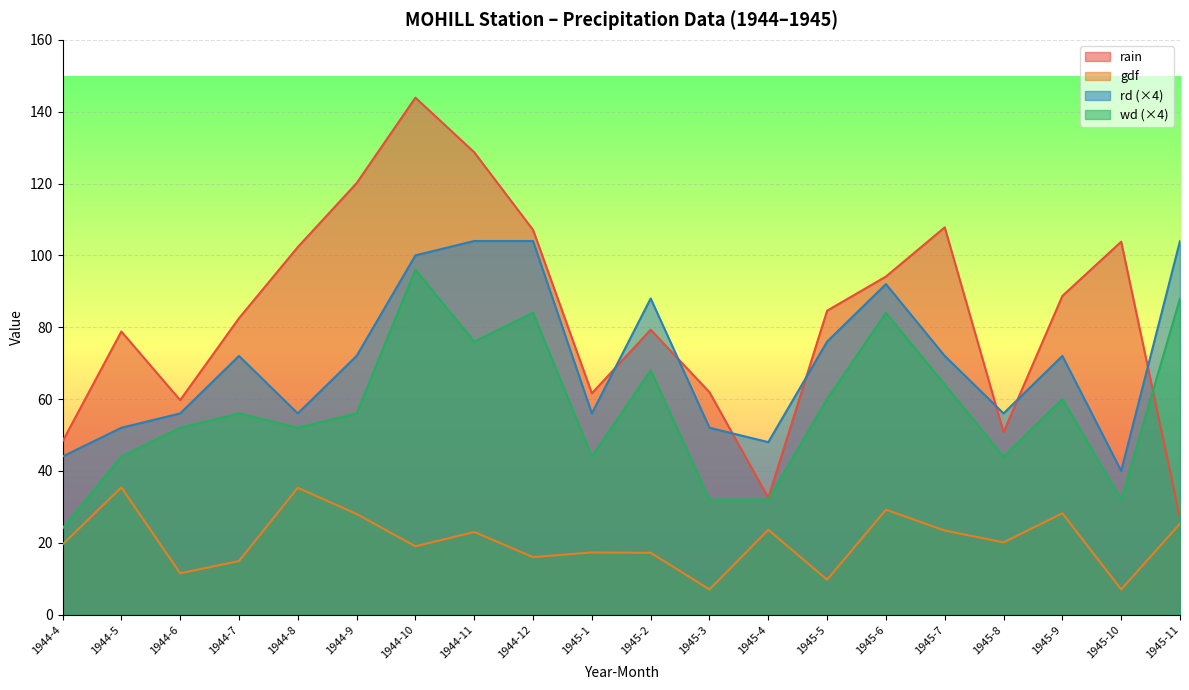

What is the average value of the gdf series?

20.5